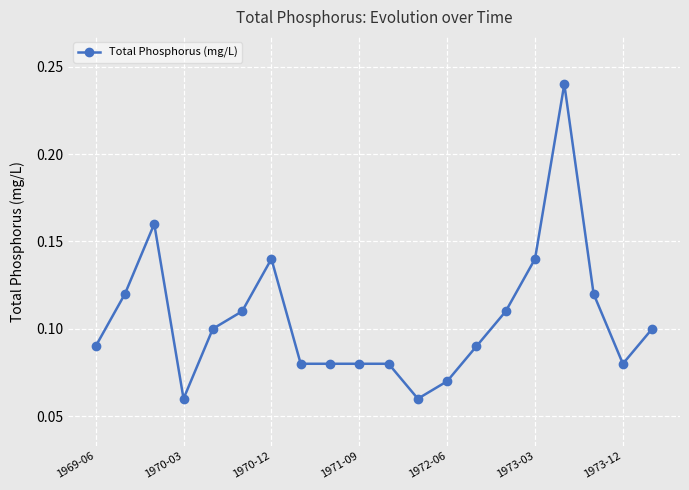

What is the sum of all values?

2.1